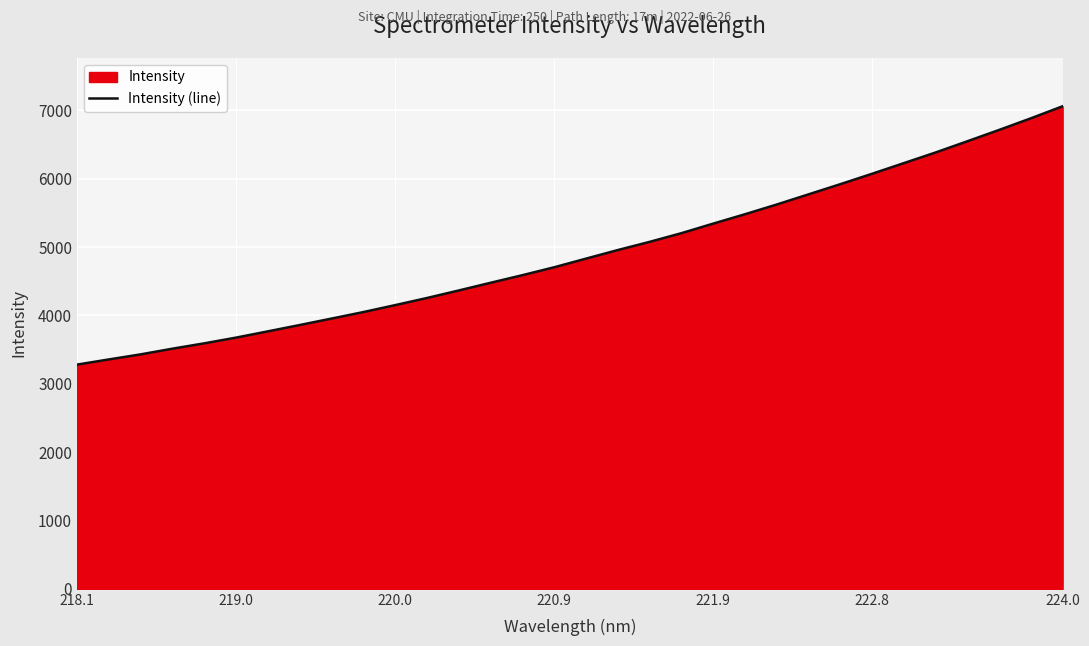

What is the difference between the maximum and minimum values?

3779.6